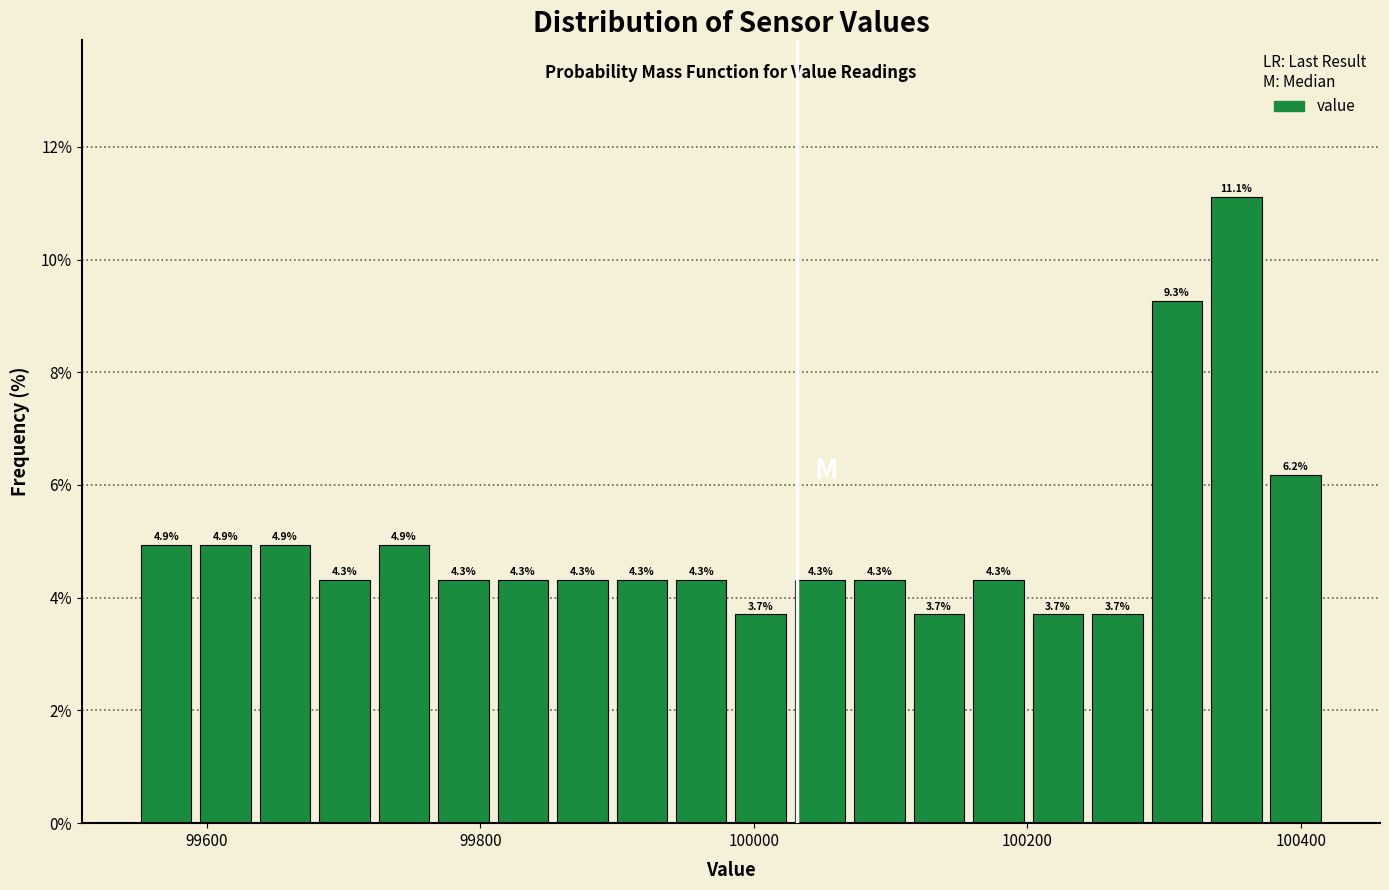

Around what value on the x-axis is the tallest bar? Give the approximate position of its centre, as read against the axis.

100360